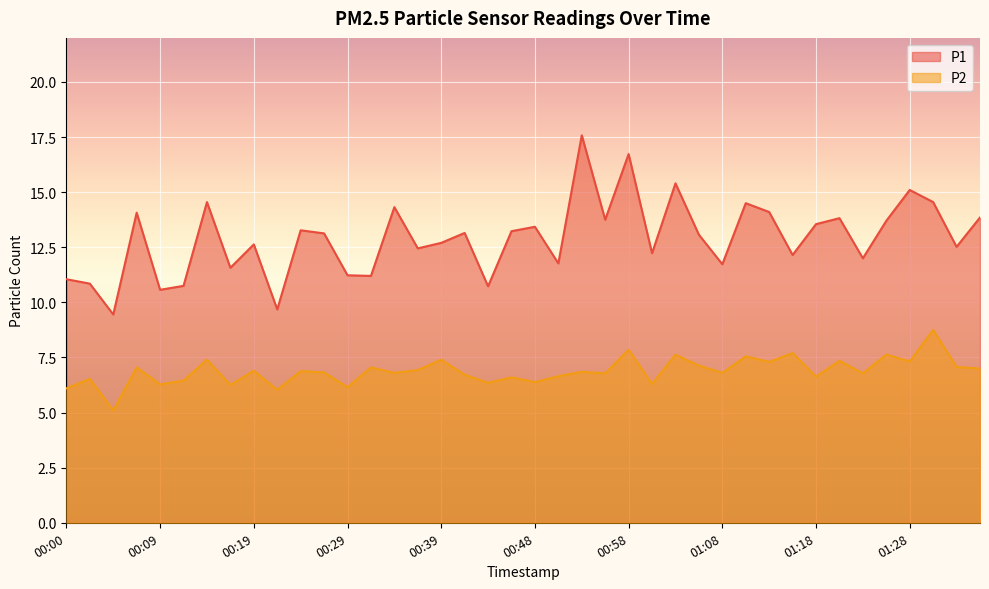

What are all the series names shown in the legend?

P1, P2